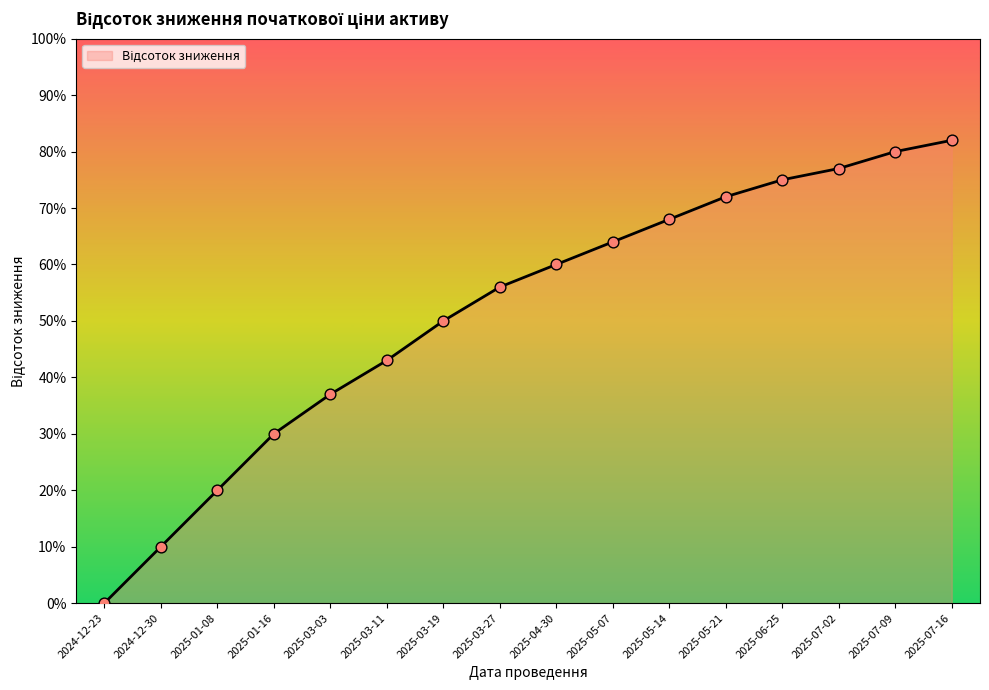

Which has a higher value, 2025-07-16 or 2024-12-23?

2025-07-16